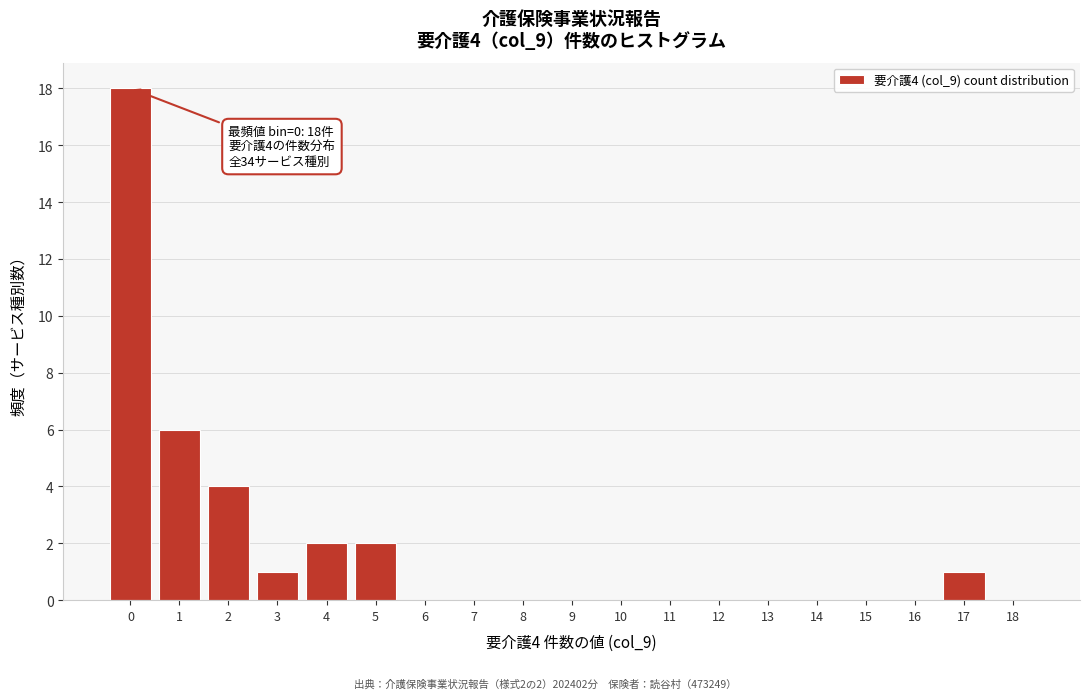

Reading left to right, list all the values displayed in this chart.

0=18	1=6	2=4	3=1	4=2	5=2	6=0	7=0	8=0	9=0	10=0	11=0	12=0	13=0	14=0	15=0	16=0	17=1	18=0